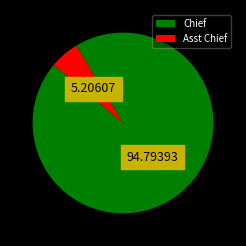

Between Asst Chief and Chief, which is larger?

Chief